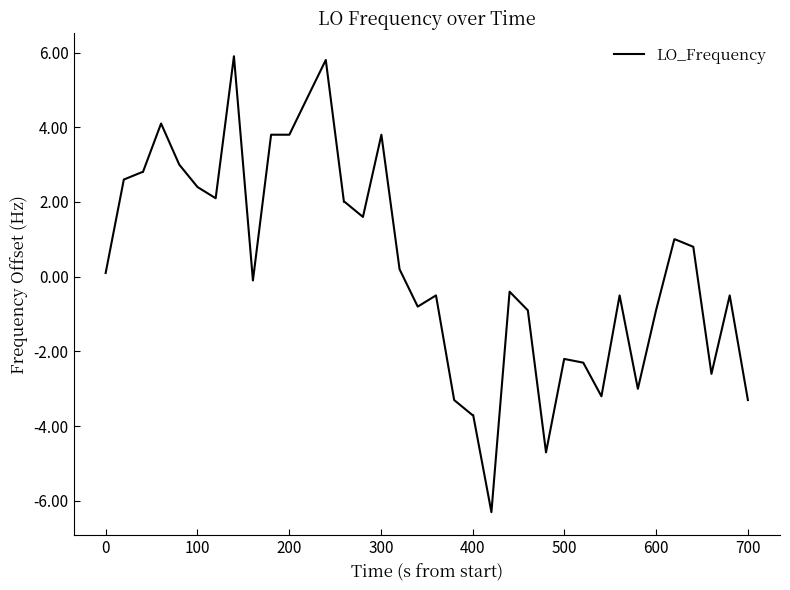

What is the difference between the maximum and minimum values?

12.2